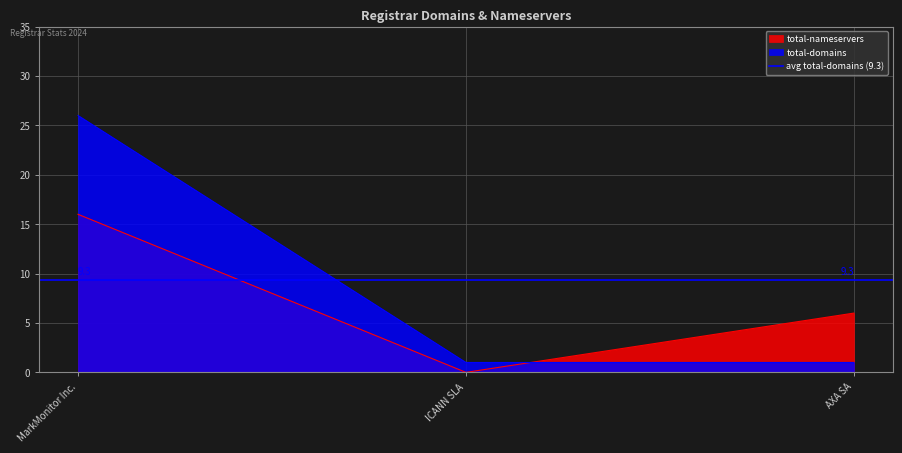

At which label is total-domains closest to 13?

ICANN SLA